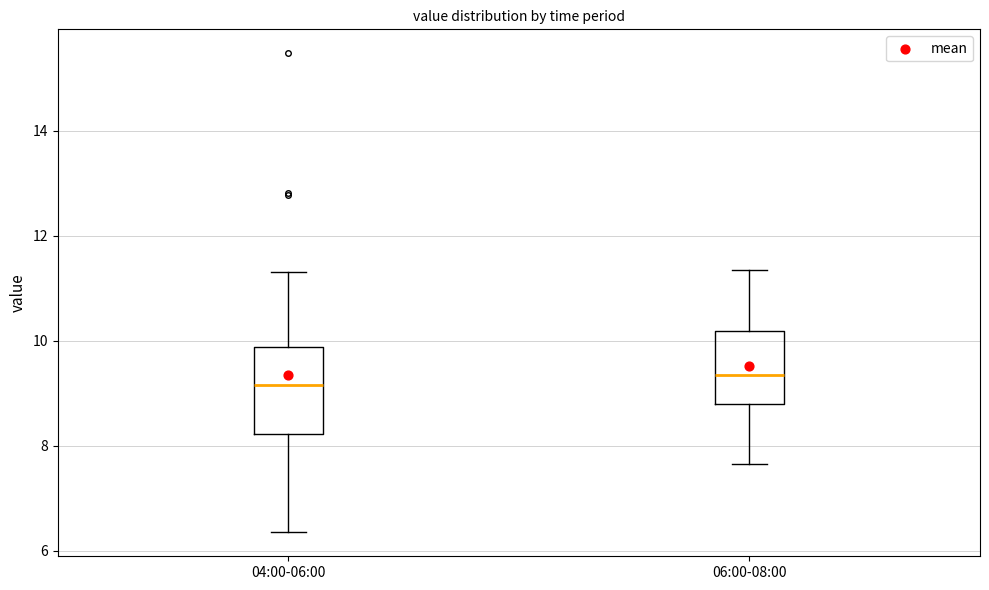

Reading left to right, transcribe this box plot: for each box, give where its median line is, the range the box spans, and where its two whiskers end, as read against the y-axis. The values are not printed on the chart, so give them approximately, as read against the axis.

04:00-06:00: median 9.2, box 8.2 to 9.8, whiskers 6.4 to 11.4
06:00-08:00: median 9.4, box 8.8 to 10.2, whiskers 7.6 to 11.4